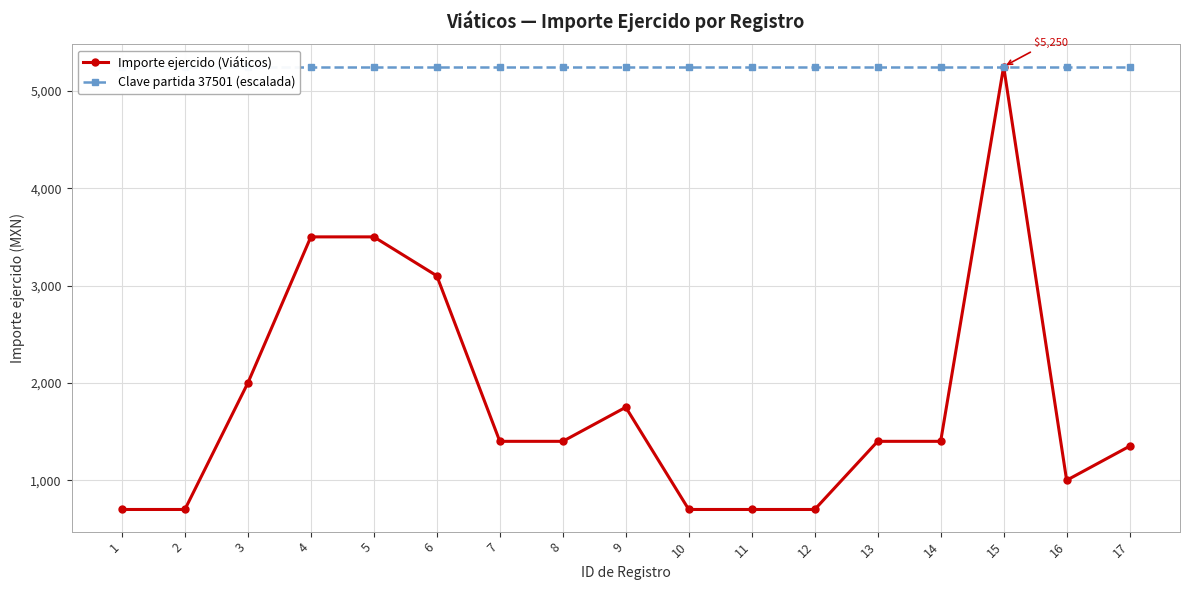

What is the sum of the Importe ejercido (Viáticos) values at 15 and 6?

8350